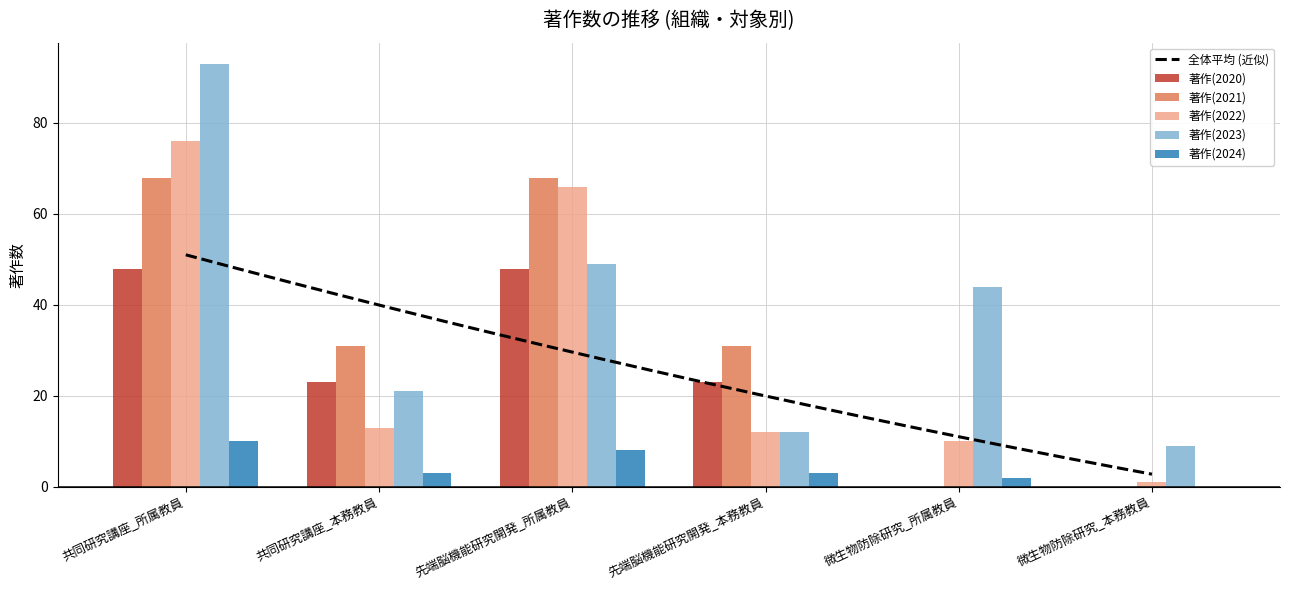

What is the total value across all series at 共同研究講座_所属教員?

295